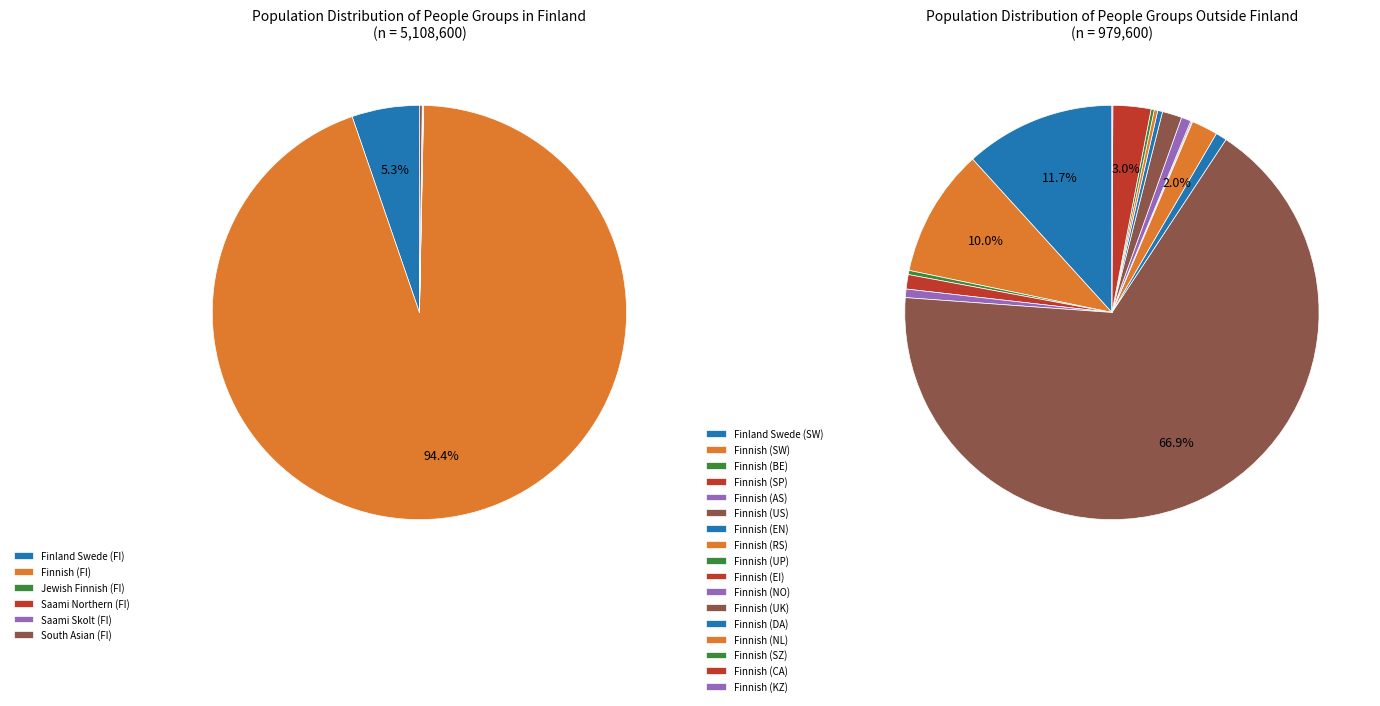

Which has a higher value, Finnish (SW) or Finland Swede (SW)?

Finland Swede (SW)